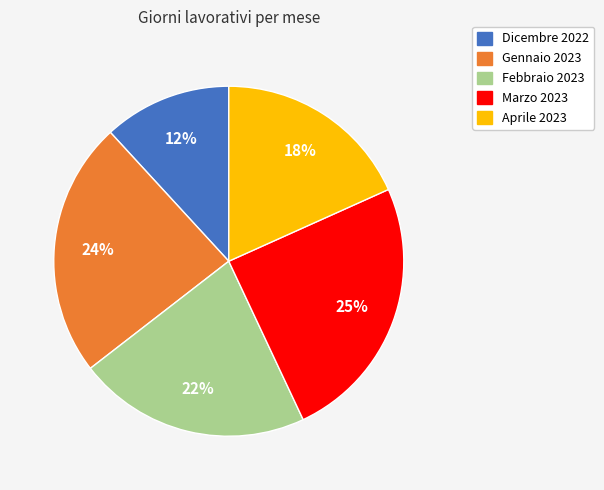

Does any single category account for the majority?

No